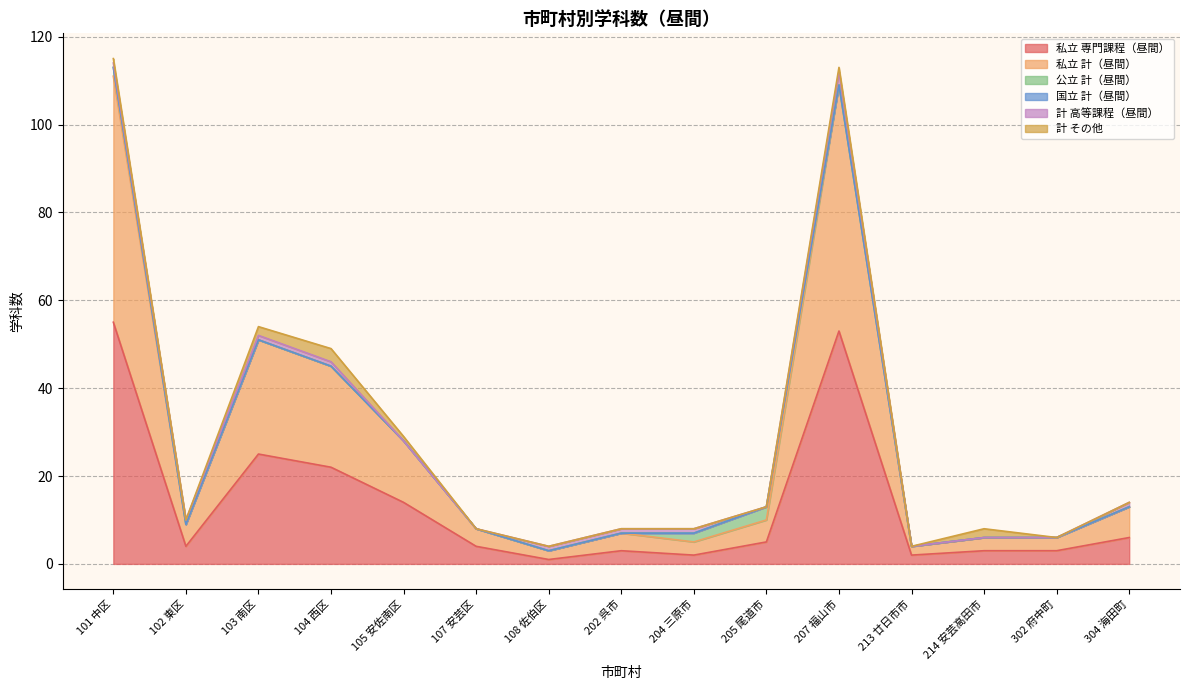

True or false: 私立 昼間 and 国立 昼間 intersect in this chart.

False